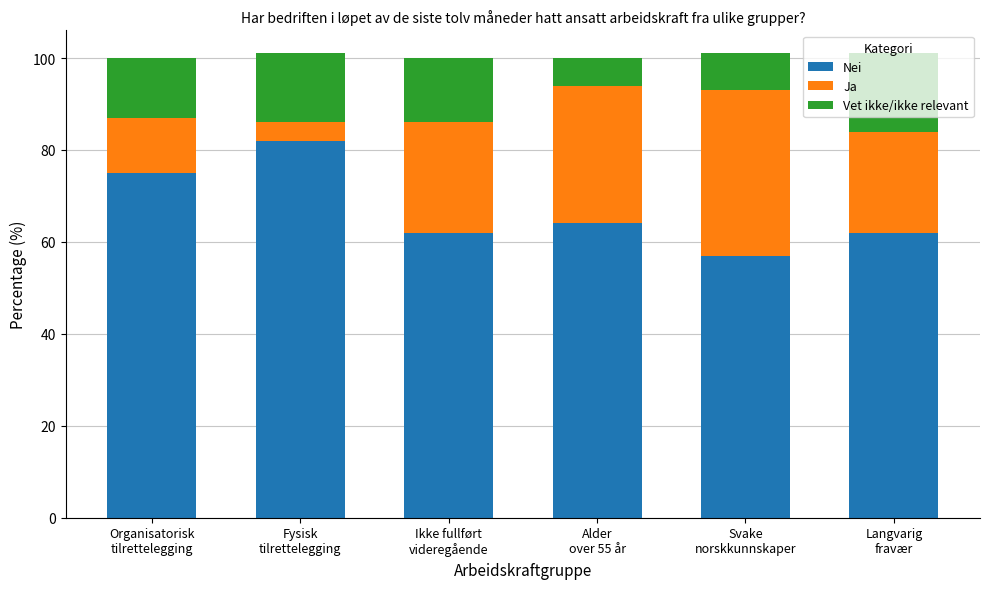

What is the sum of all Nei values?

402